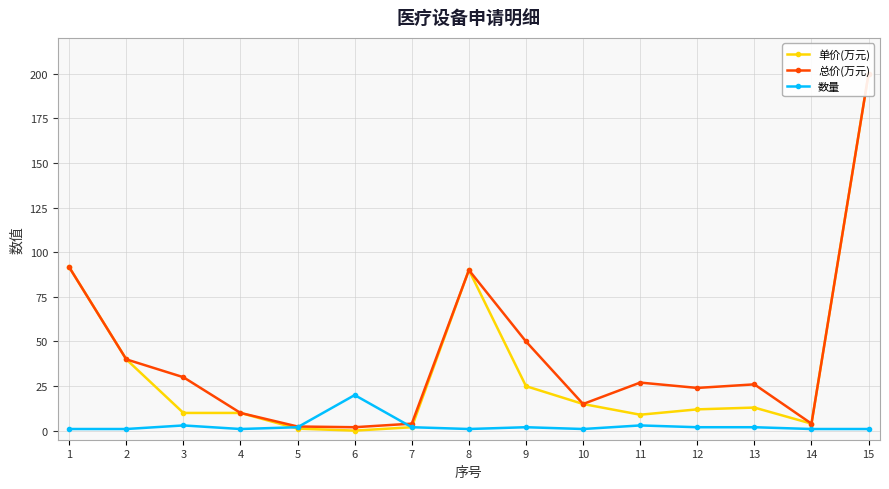

Rank the series by their average value, from highest to lowest.

总价(万元), 单价(万元), 数量